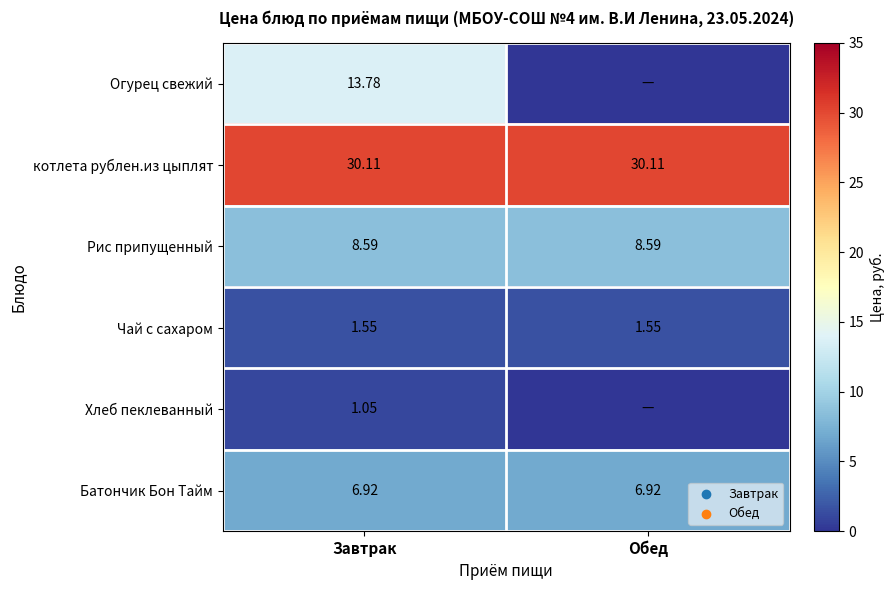

Is the value of Батончик Бон Тайм at Завтрак greater than the value of котлета рублен.из цыплят at Завтрак?

No